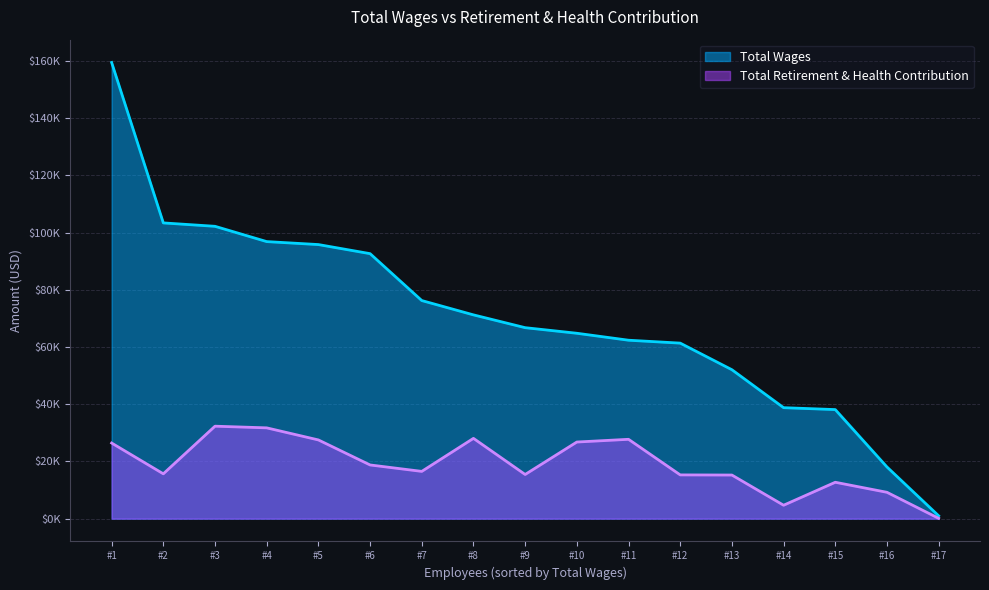

True or false: Total Retirement & Health Contribution and Total Wages intersect in this chart.

False